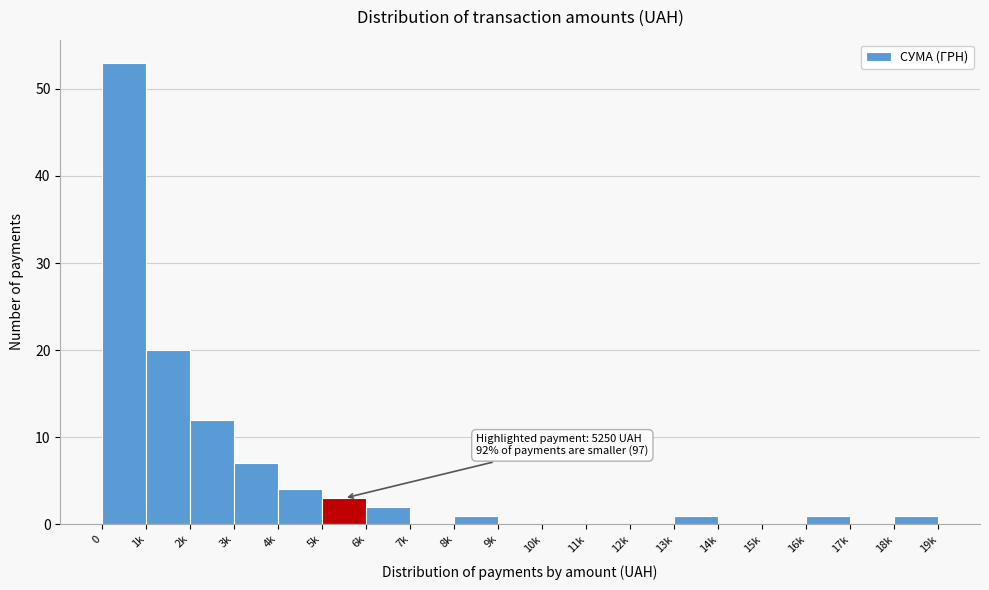

Reading left to right, what are all the values shown in this chart?

0=53	1k=20	2k=12	3k=7	4k=4	5k=3	6k=2	7k=0	8k=1	9k=0	10k=0	11k=0	12k=0	13k=1	14k=0	15k=0	16k=1	17k=0	18k=1